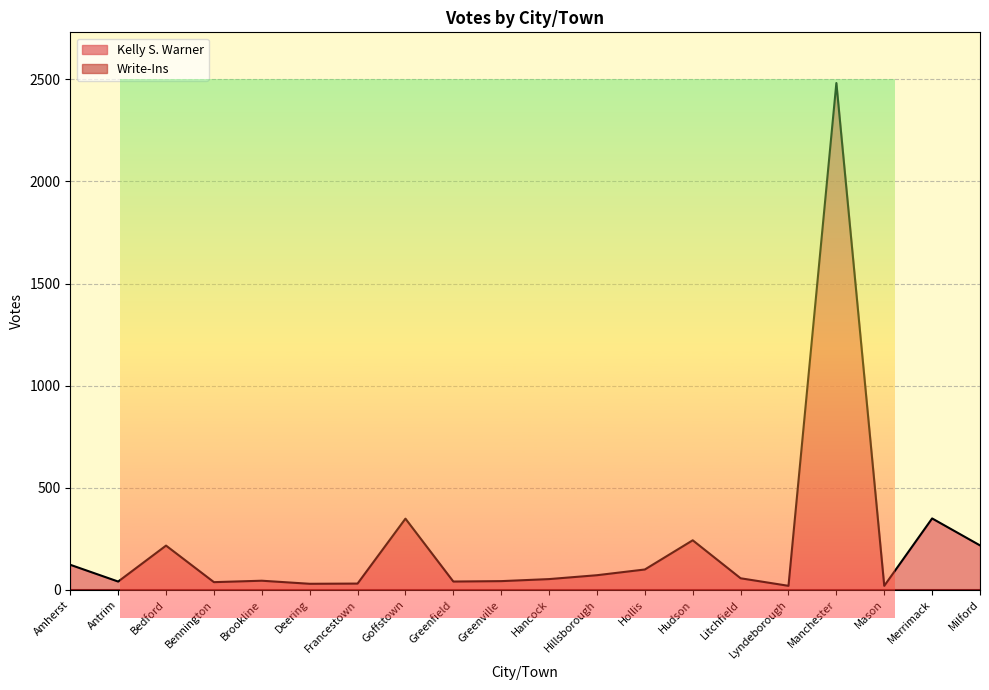

What is the label of the 12th point from the right?

Greenfield